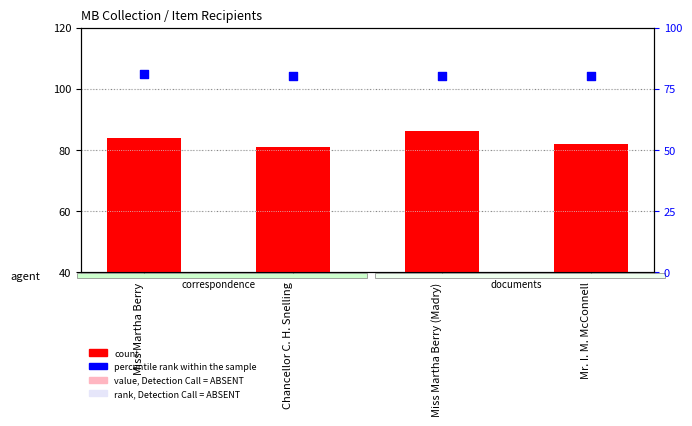

What are all the series names shown in the legend?

count, percentile rank within the sample